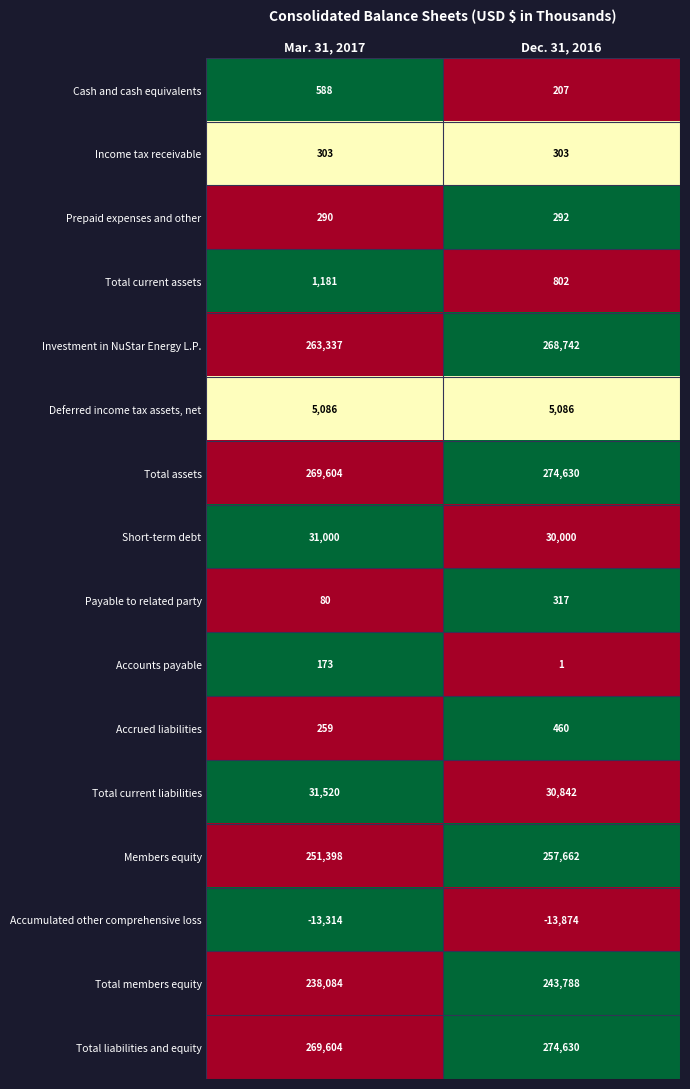

What is the spread (max minus min) of values at Mar. 31, 2017?

282918